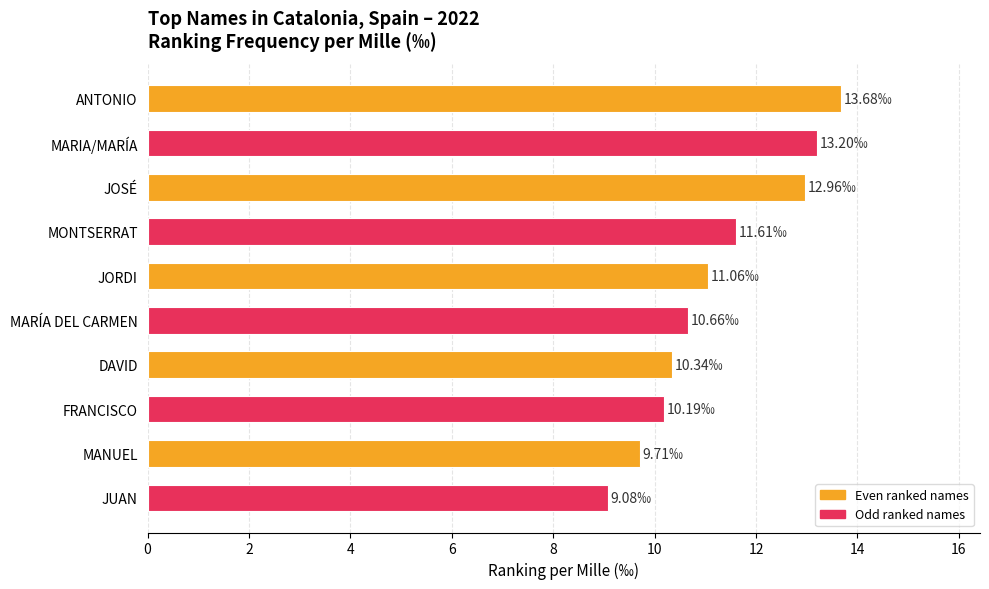

What is the smallest value displayed?

9.1